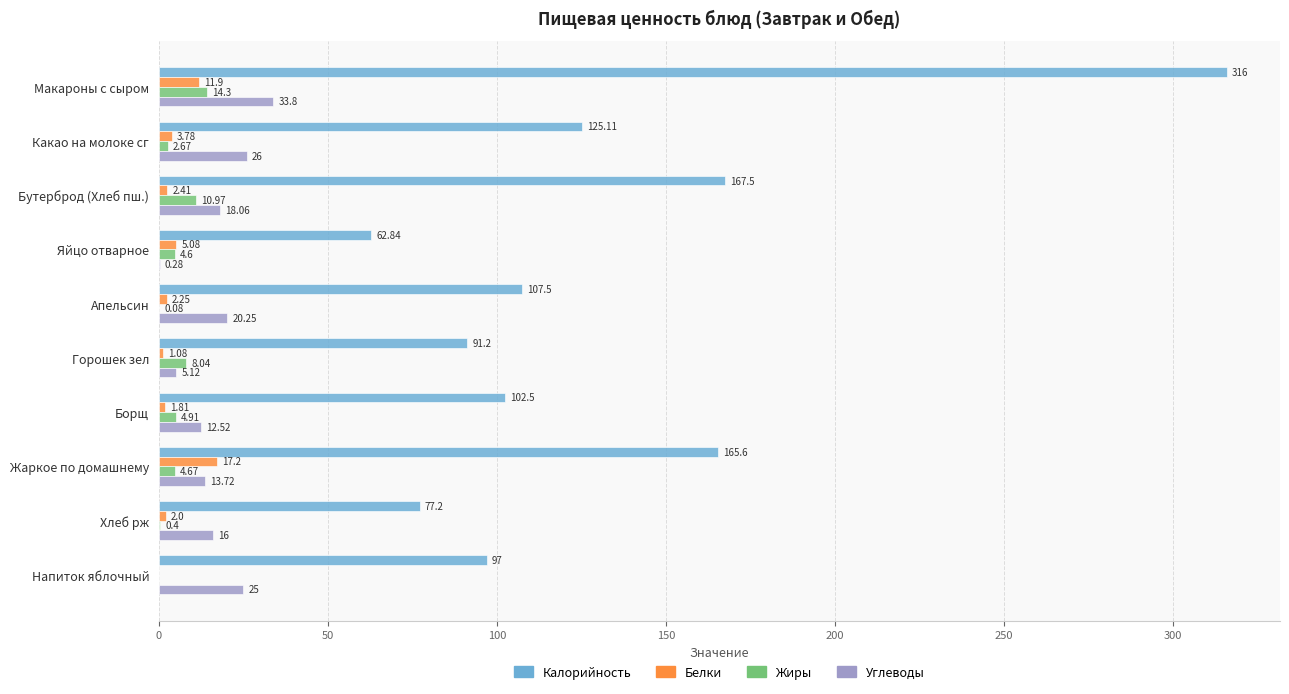

What is the sum of the Углеводы values at Жаркое по домашнему and Какао на молоке сг?

39.7